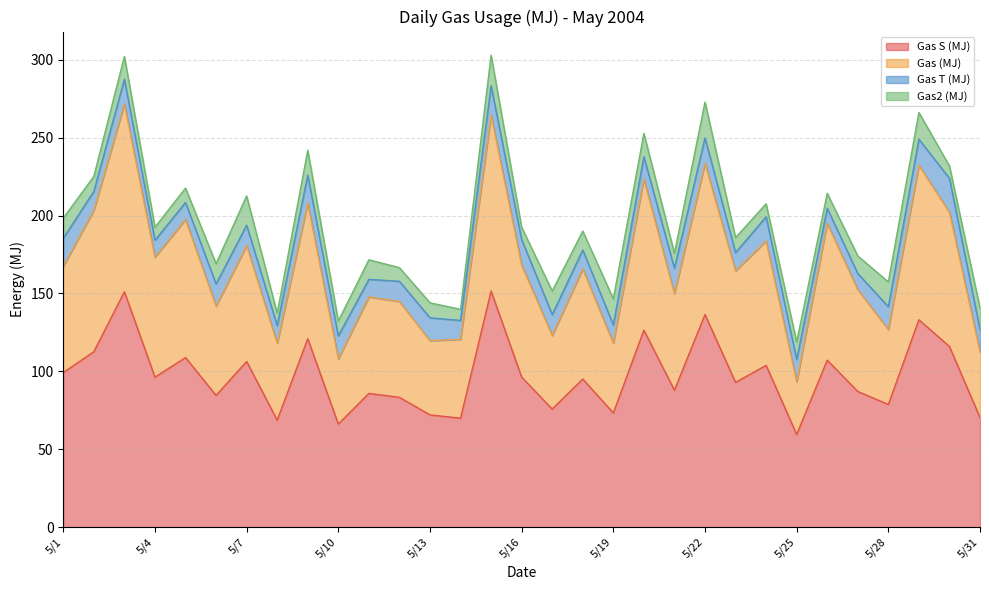

True or false: Gas (MJ) has a value of 164.5 at 5/23.

True